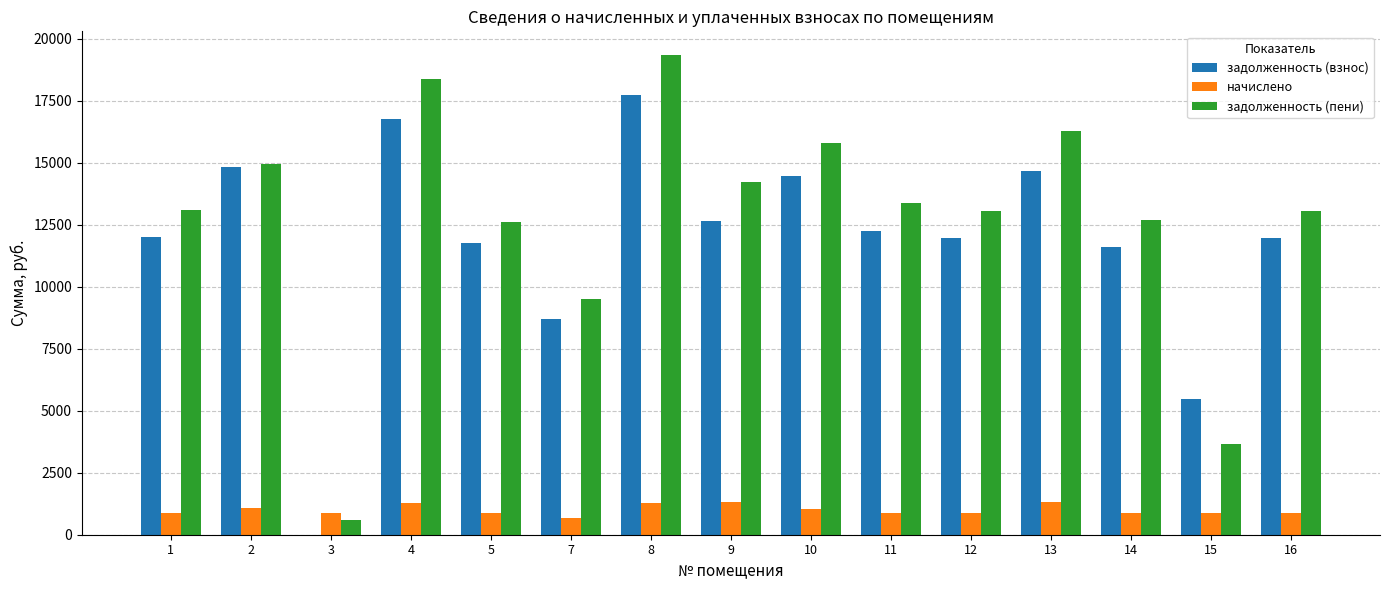

Which series has the largest total across all categories?

задолженность (пени)